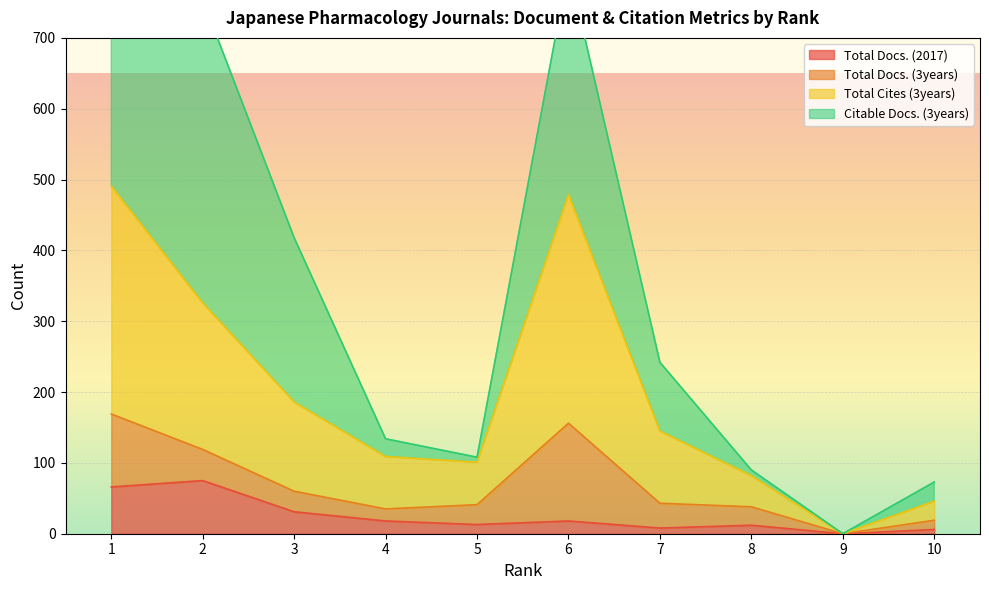

What is the average value of the Citable Docs. (3years) series?

370